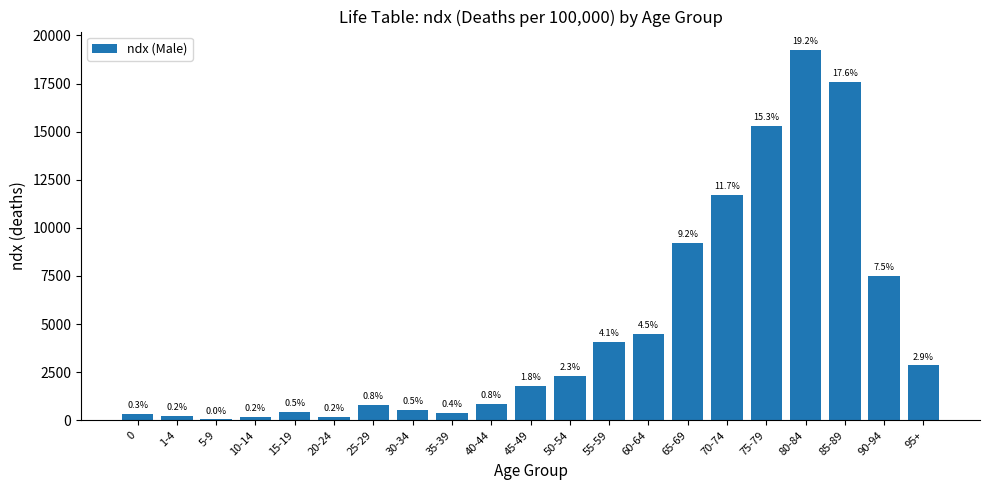

The value at 35-39 is 688. True or false?

False